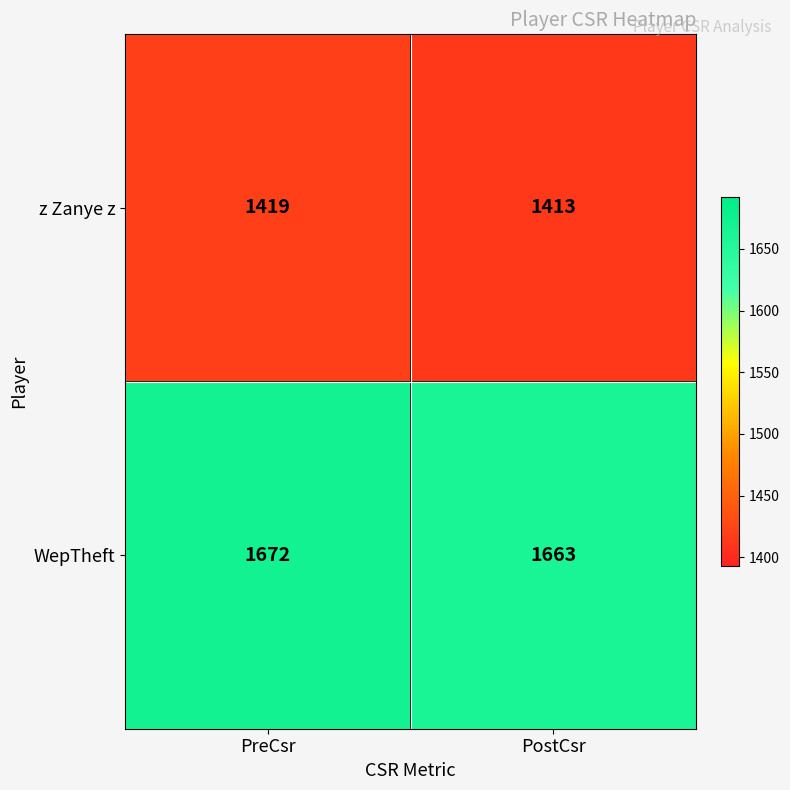

What value does the WepTheft series have at PreCsr?

1672